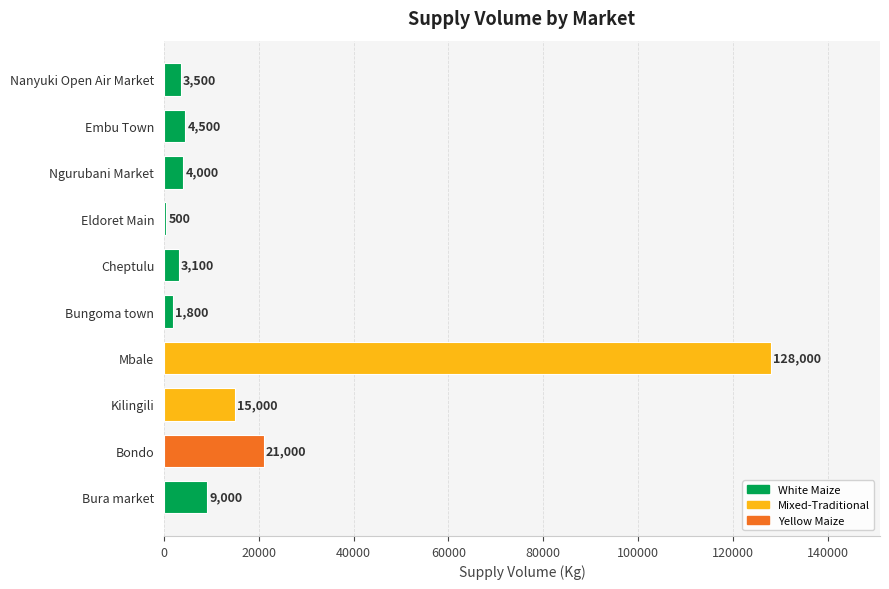

What is the difference between the second highest and second lowest values?

19200